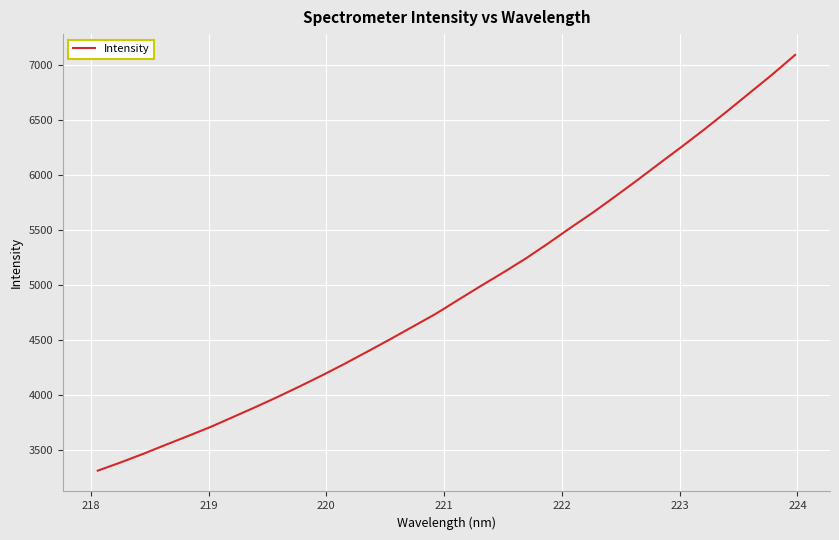

What is the difference between the maximum and minimum values?

3777.5